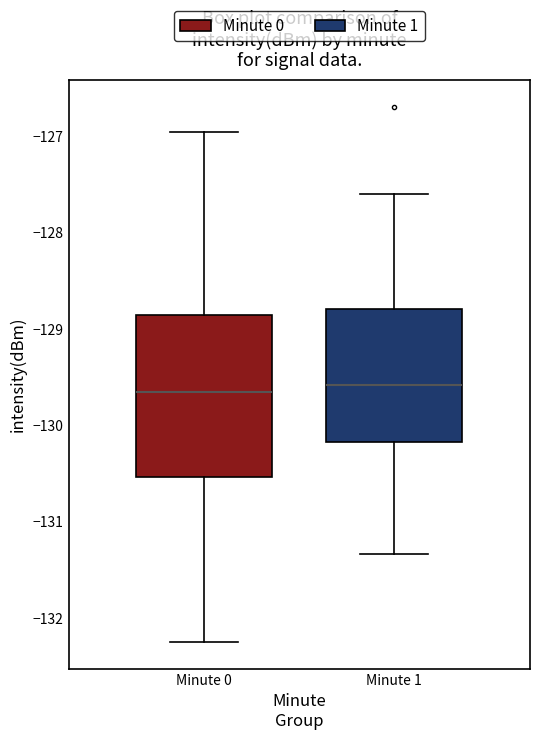

Reading left to right, read every box against the y-axis: the position of its median line, the range the box covers, and the ends of its whiskers. The values are not printed on the chart, so give them approximately, as read against the axis.

Minute 0: median -129.7, box -130.5 to -128.9, whiskers -132.2 to -127.0
Minute 1: median -129.6, box -130.2 to -128.8, whiskers -131.3 to -127.6